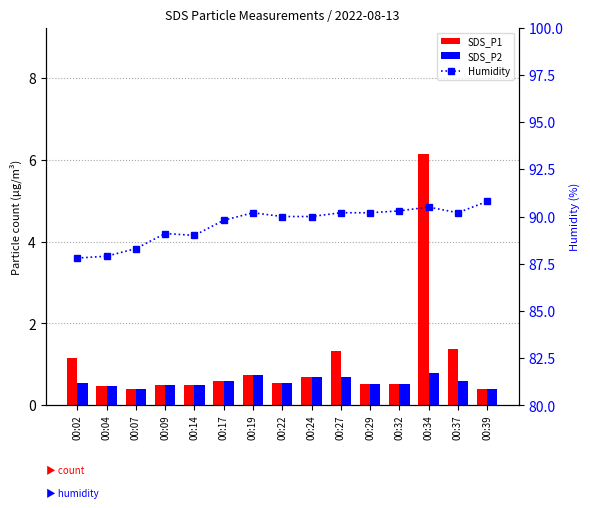

What is the average value of the Humidity series?

89.6